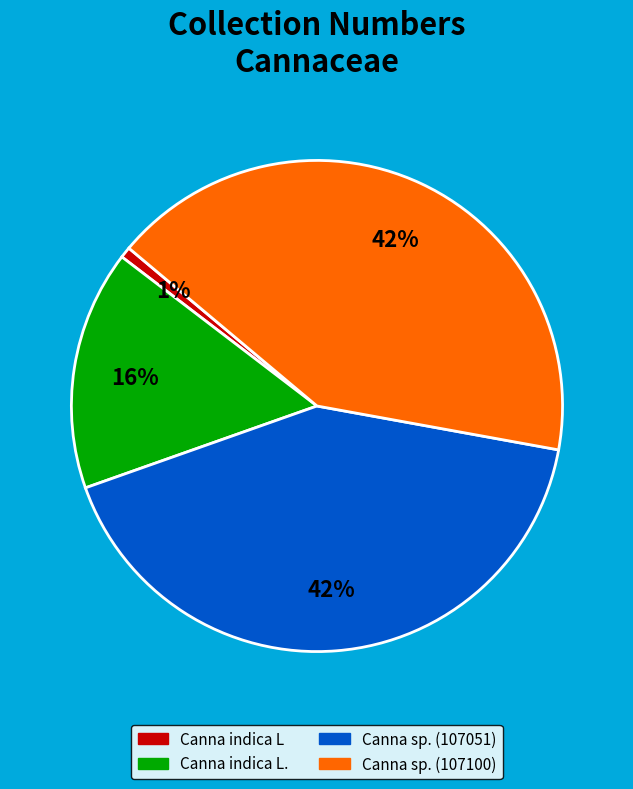

How many slices are in this pie chart?

4